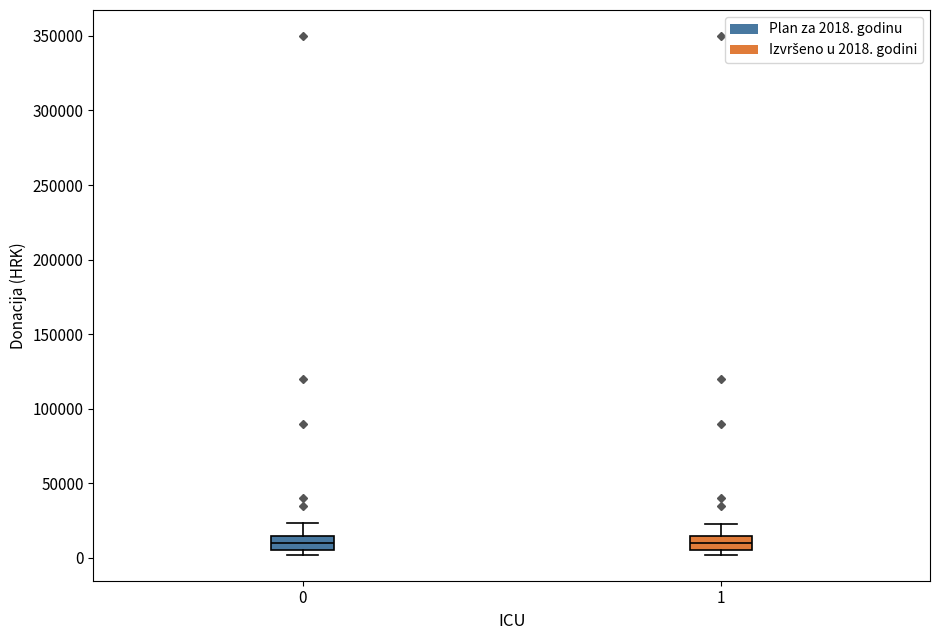

Reading left to right, read every box against the y-axis: the position of its median line, the range the box covers, and the ends of its whiskers. The values are not printed on the chart, so give them approximately, as read against the axis.

0: median 10000, box 5000 to 15000, whiskers 0 to 25000
1: median 10000, box 5000 to 15000, whiskers 0 to 25000